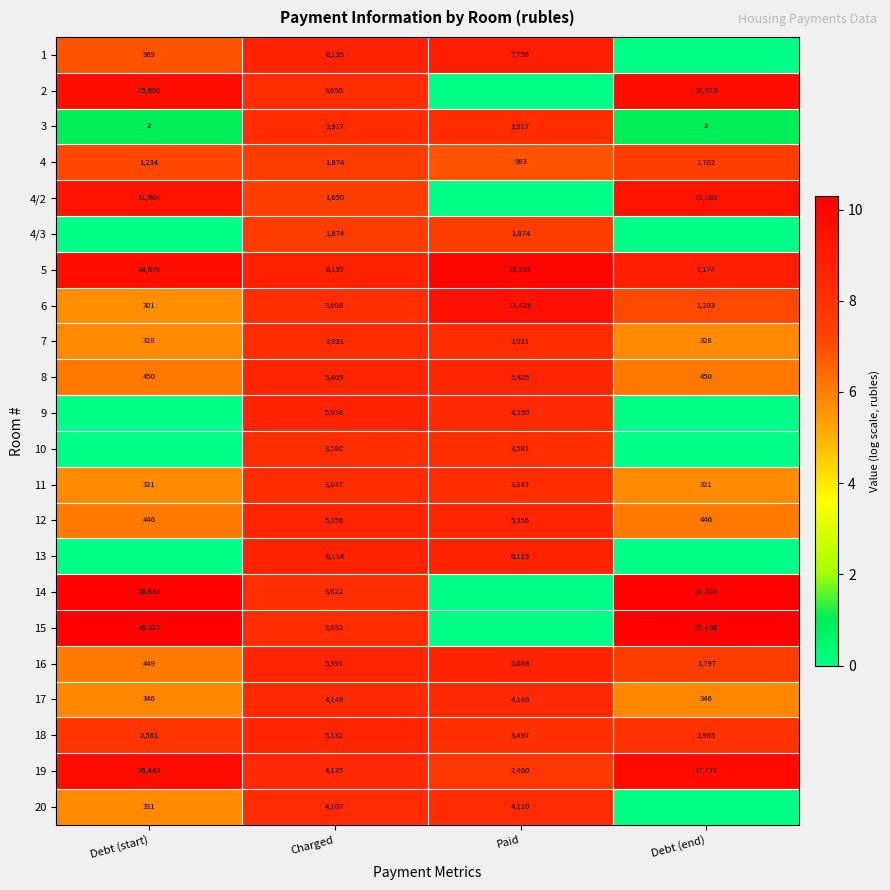

How many data points in 12 are less than 5356?

2